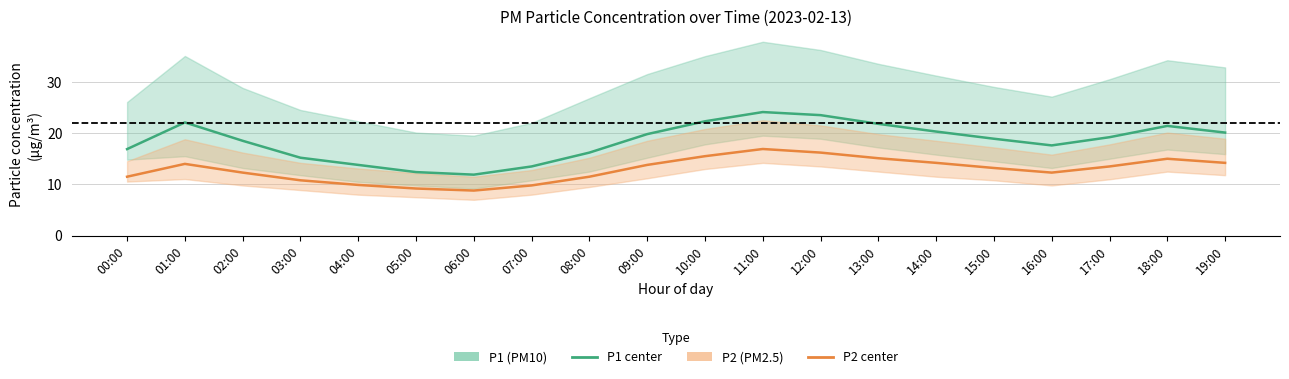

Between 07:00 and 19:00, which series saw the biggest shift?

P1 (PM10)